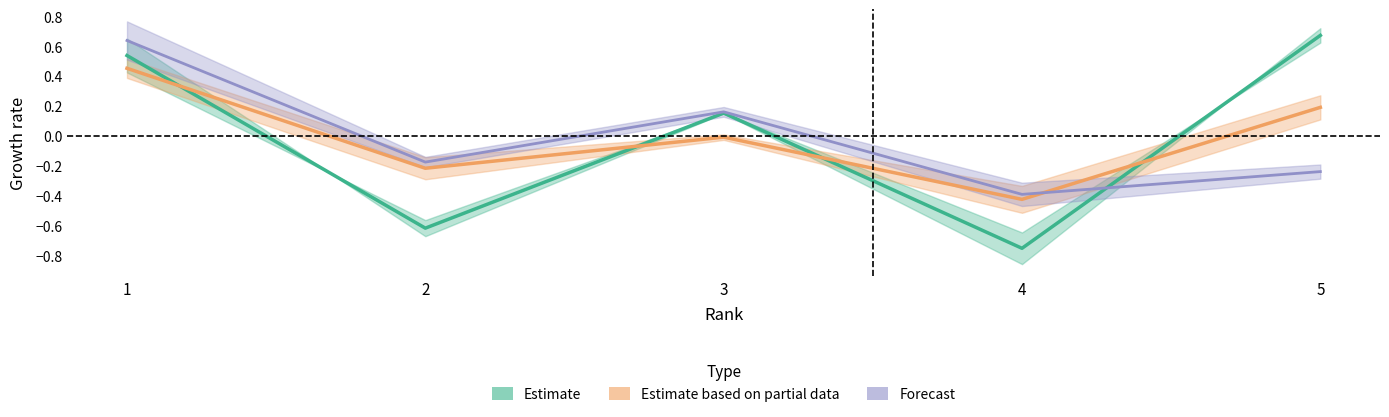

How many intersections are there between Total Refs. and Total Docs. (2023)?

1